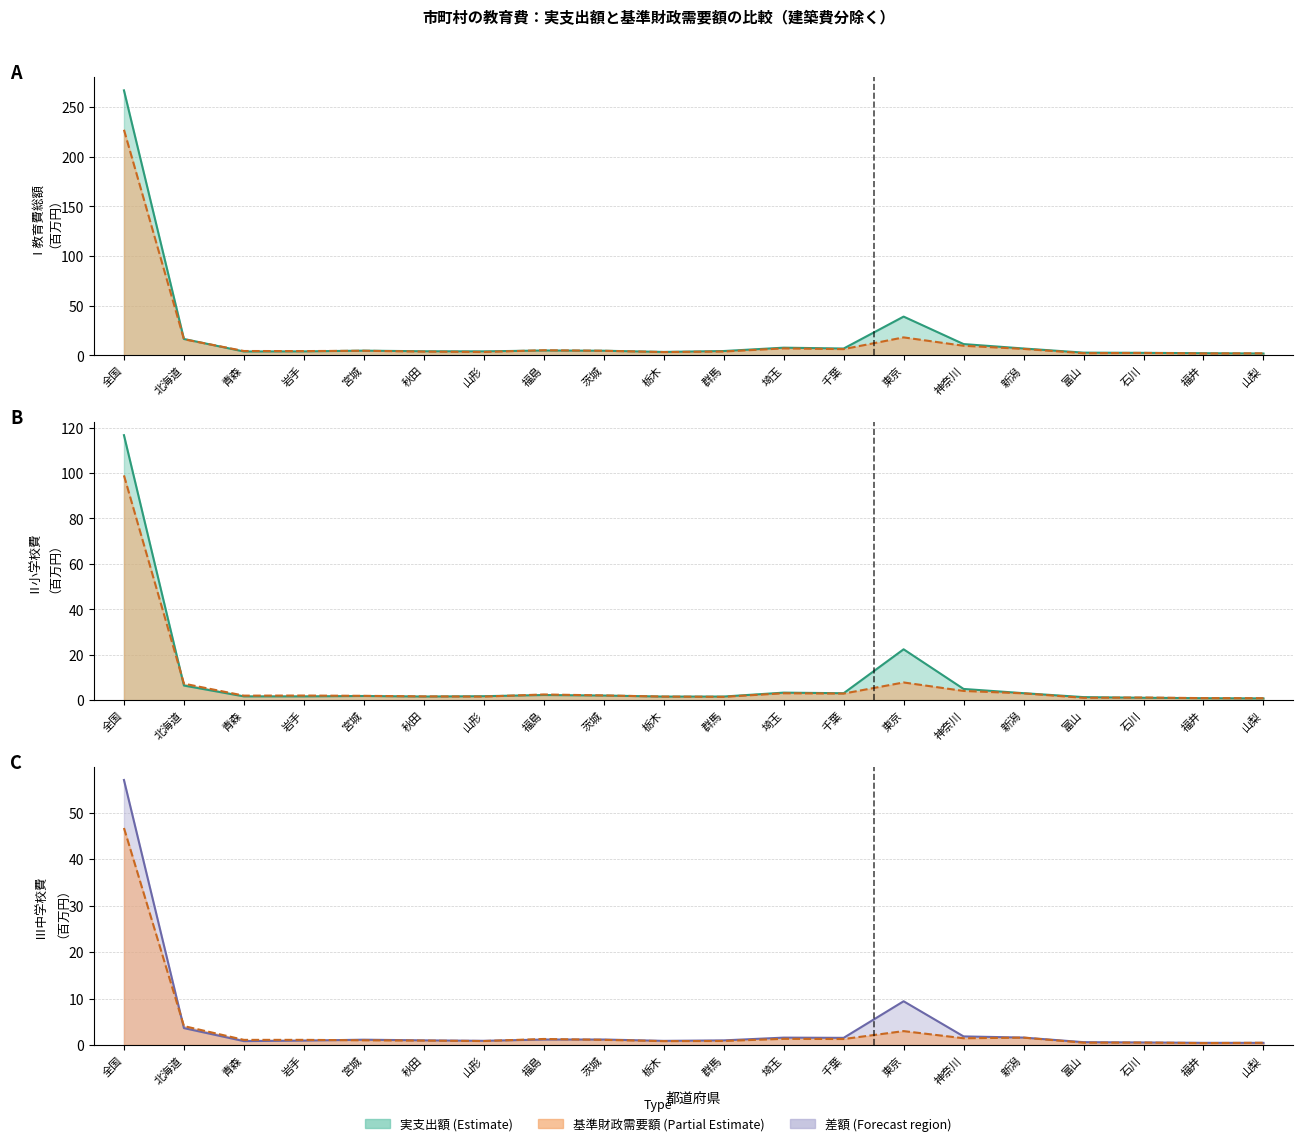

True or false: Ⅲ中学校費(基準財政需要額) and Ⅰ教育費総額(実支出額) intersect in this chart.

False